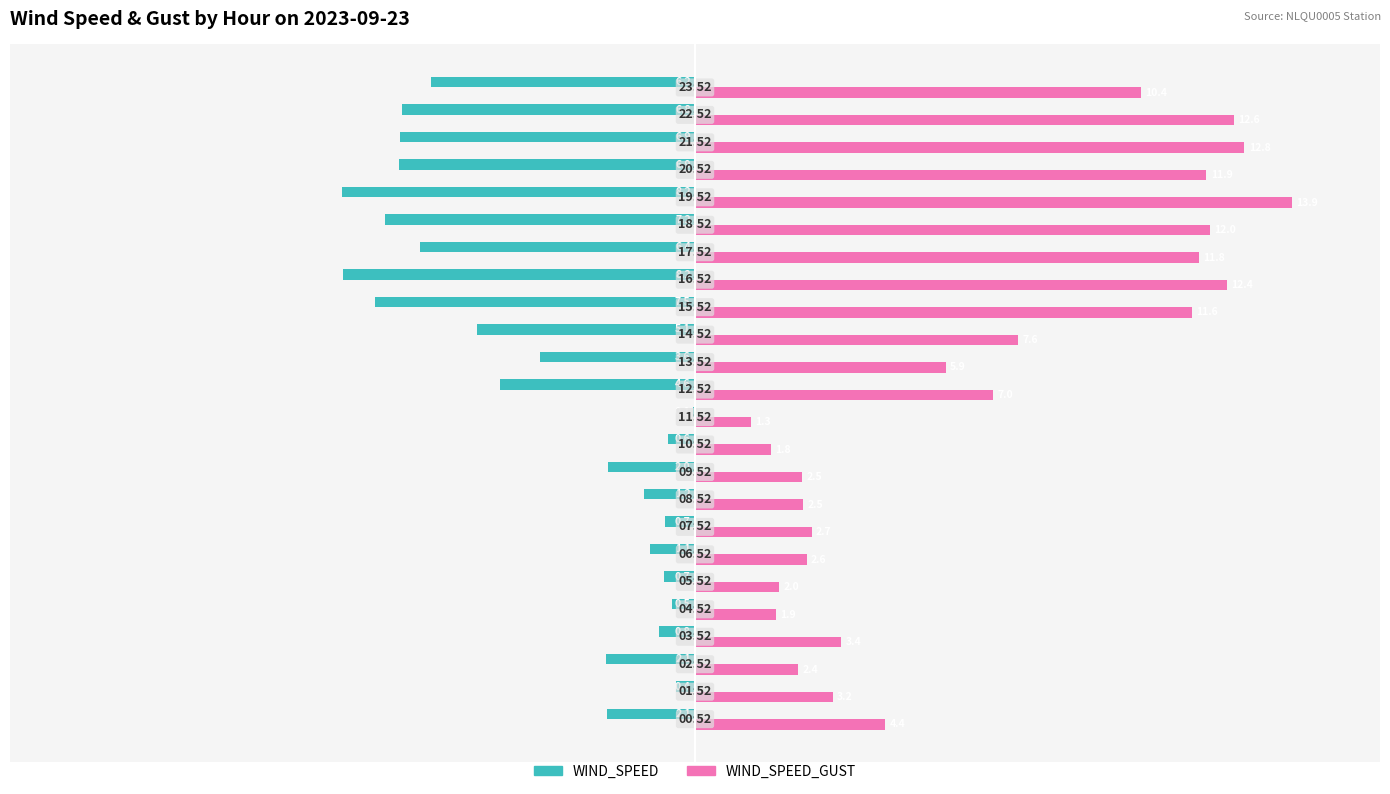

Which series has the largest total across all categories?

WIND_SPEED_GUST